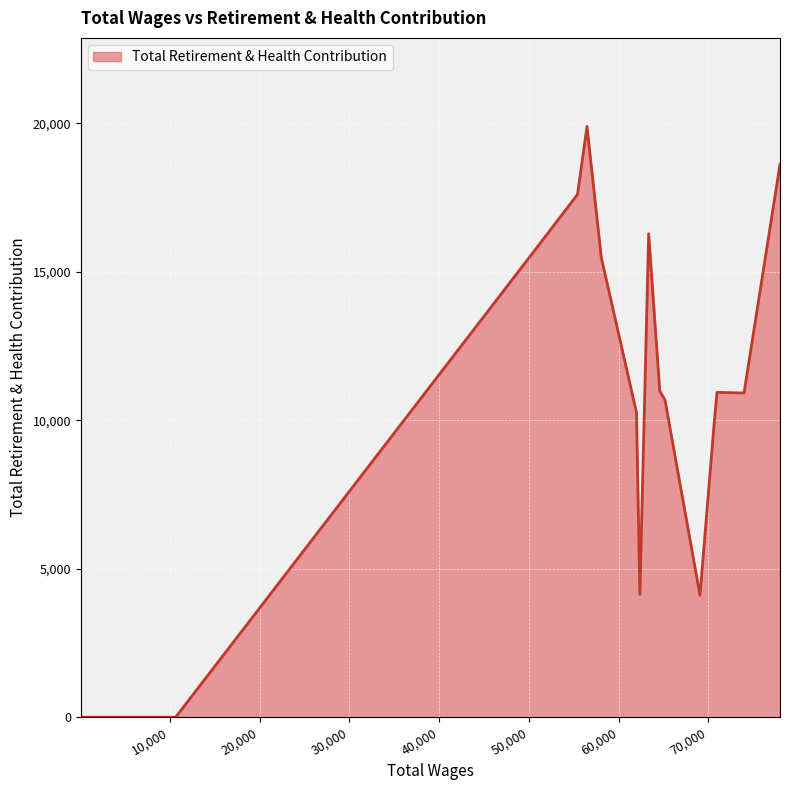

What is the greatest value displayed?

19895